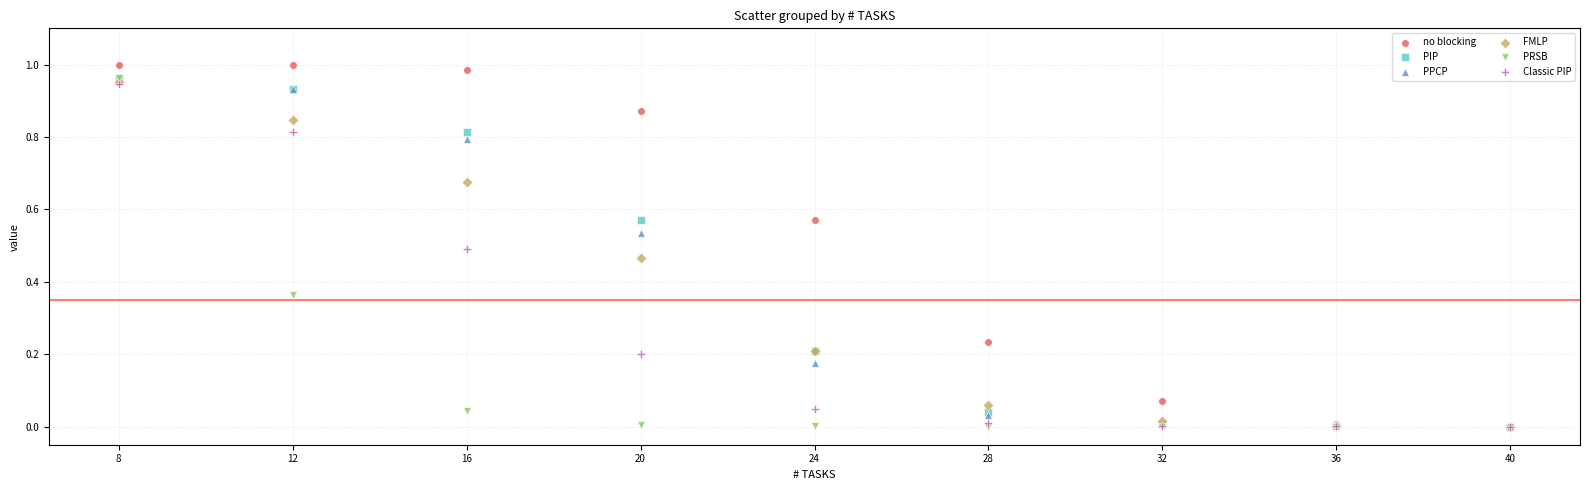

What are all the series names shown in the legend?

no blocking, PIP, PPCP, FMLP, PRSB, Classic PIP